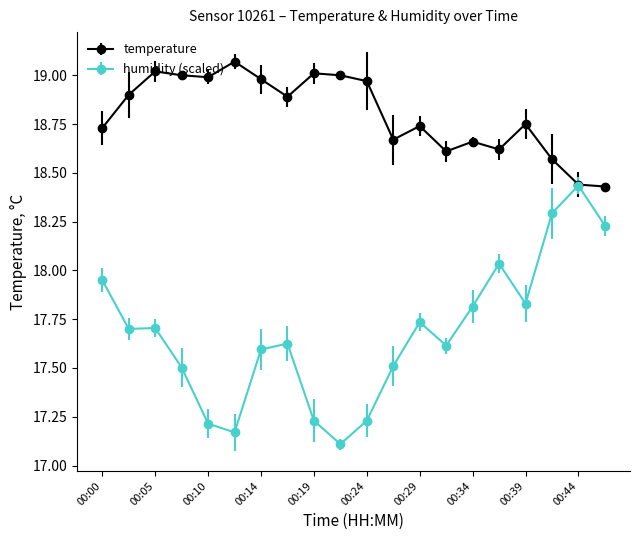

True or false: humidity (scaled) has more than 1 interior local peaks.

True